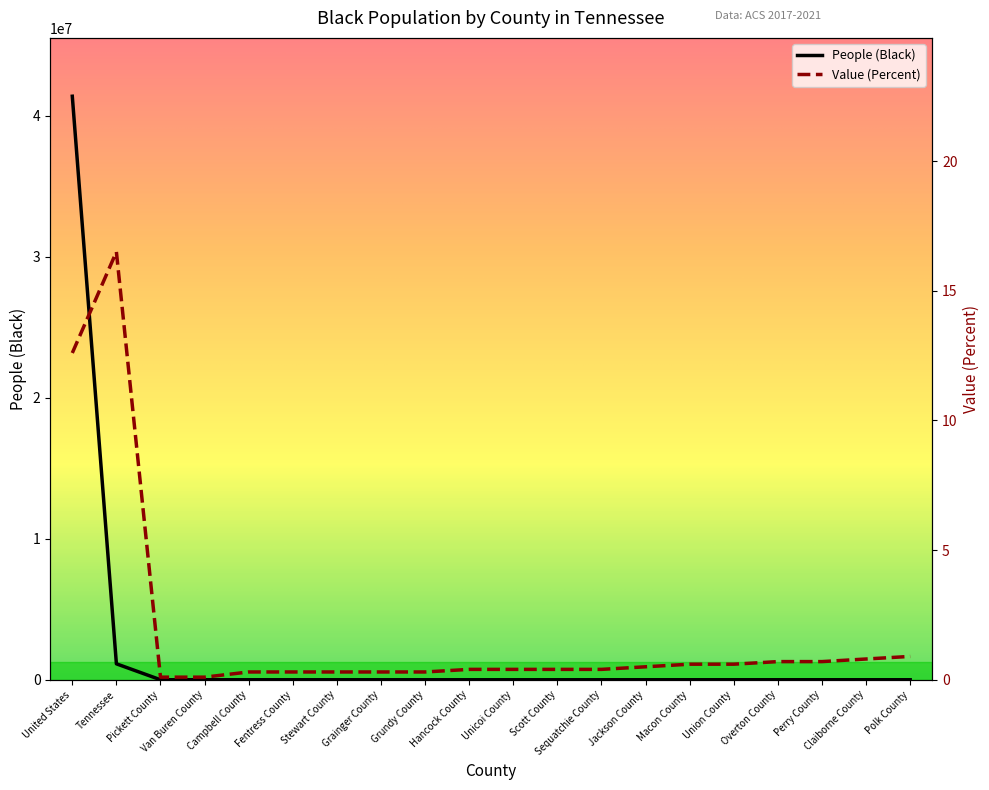

How many interior local valleys does the People (Black) series have?

6